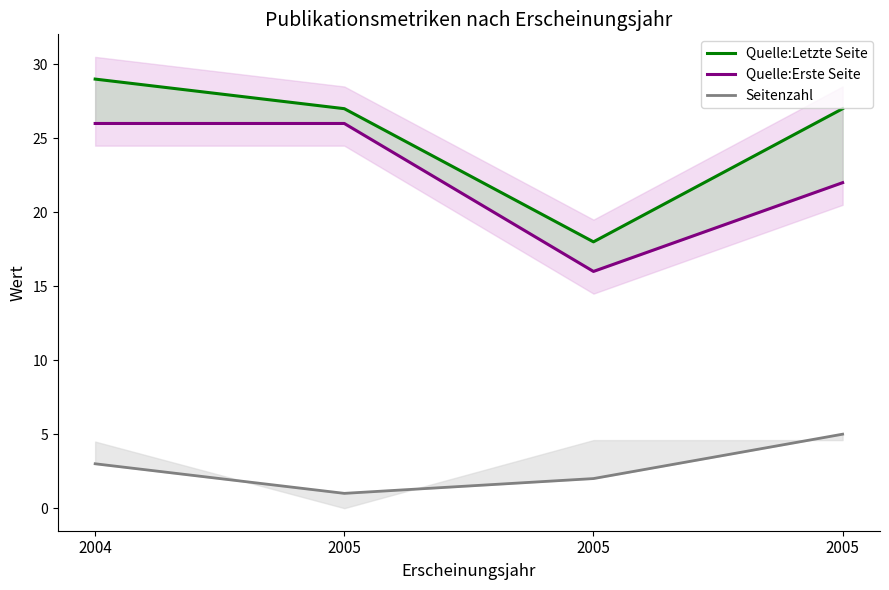

At 2005, list the series in order from largest to smallest.

Quelle:Letzte Seite, Quelle:Erste Seite, Seitenzahl